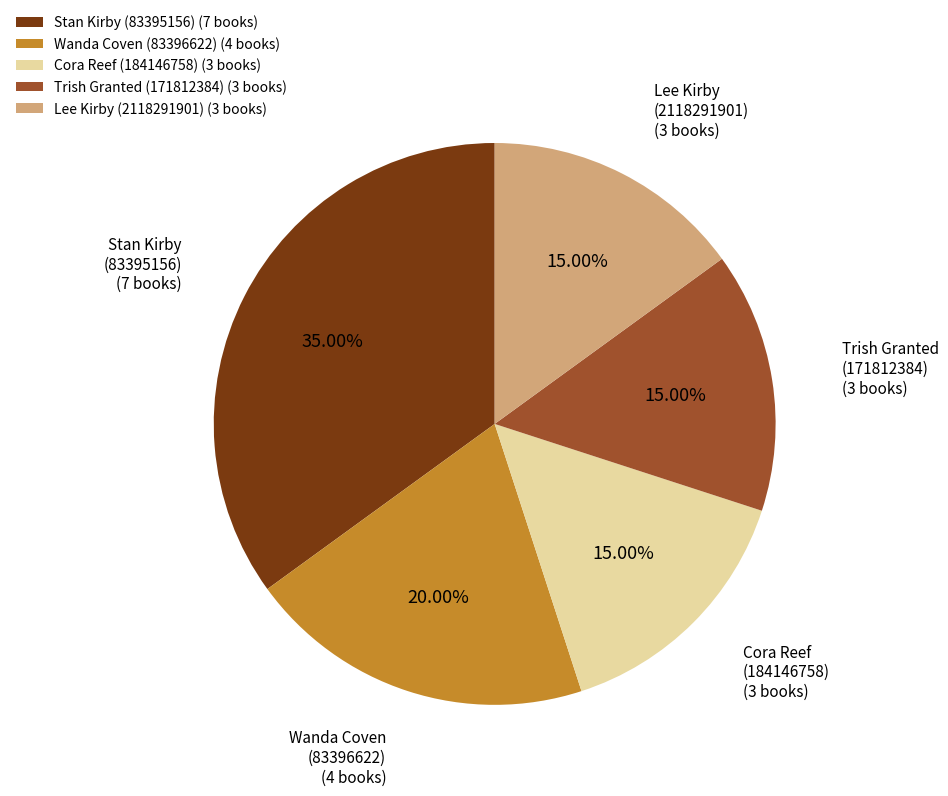

The Cora Reef (184146758) slice represents 28% of the pie. True or false?

False